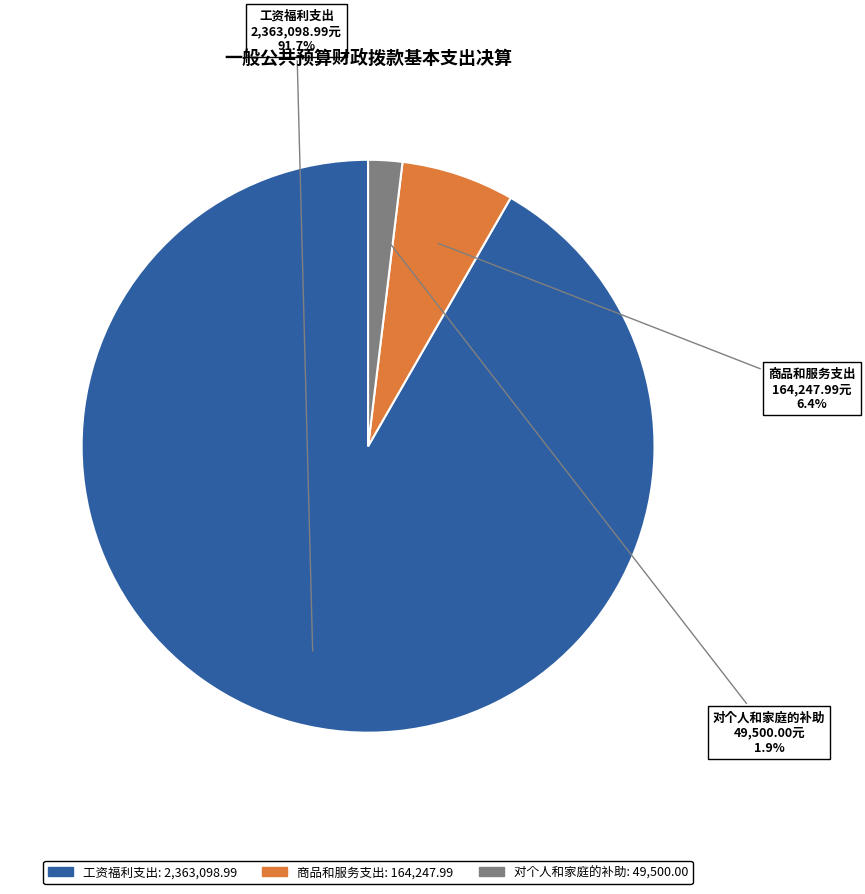

Is it true that 商品和服务支出 is 17% of the pie?

False